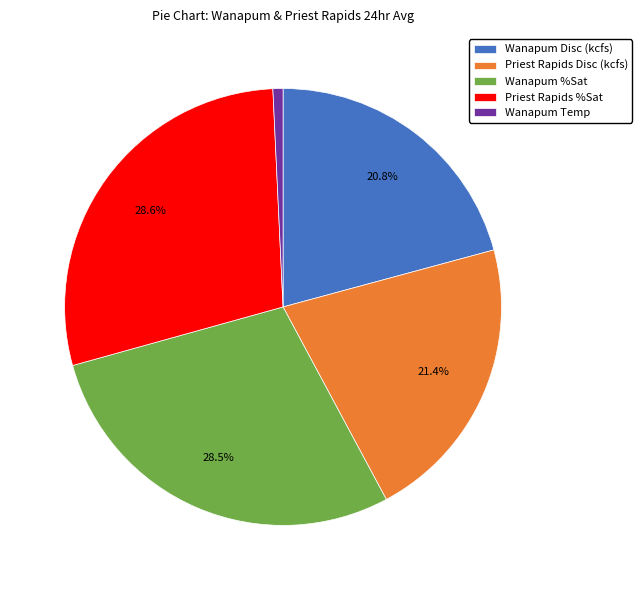

How many segments does this pie chart have?

5